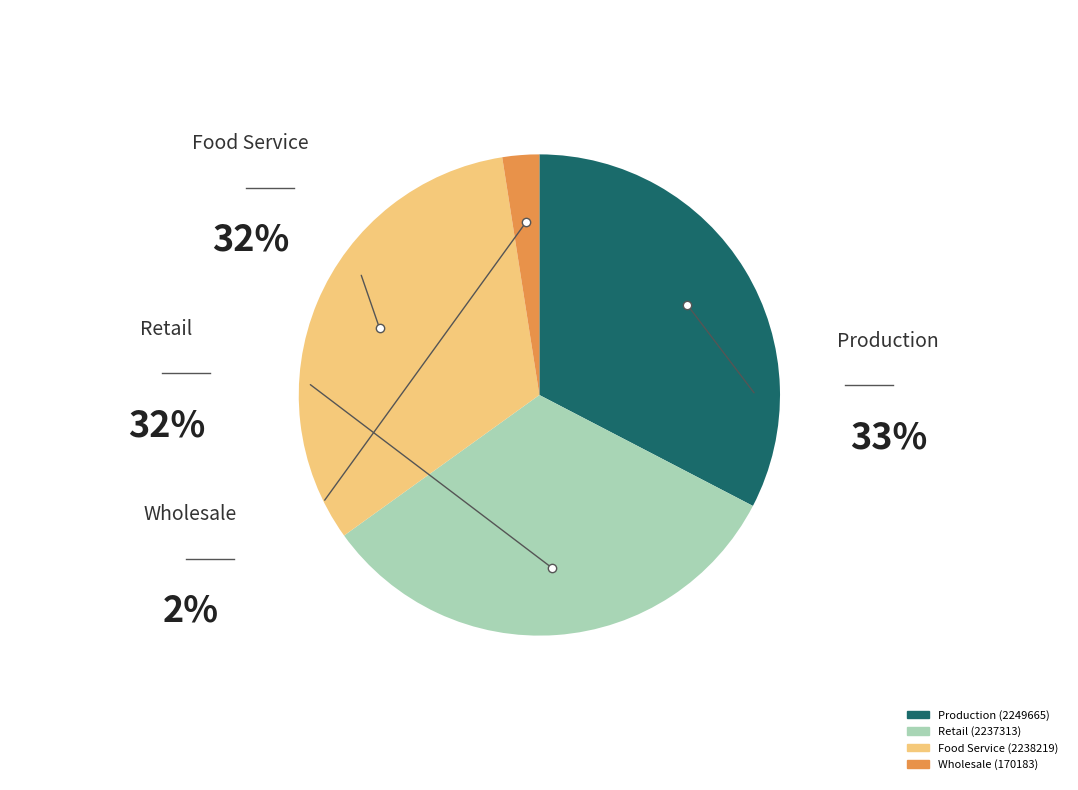

Is there a majority slice in this chart?

No